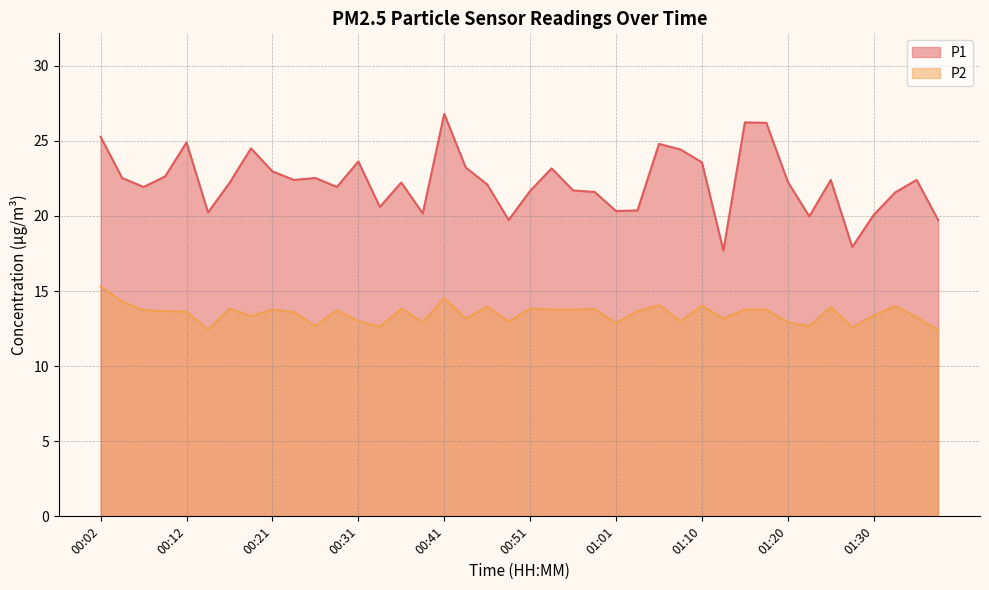

What is the label of the 22nd point from the left?

00:53